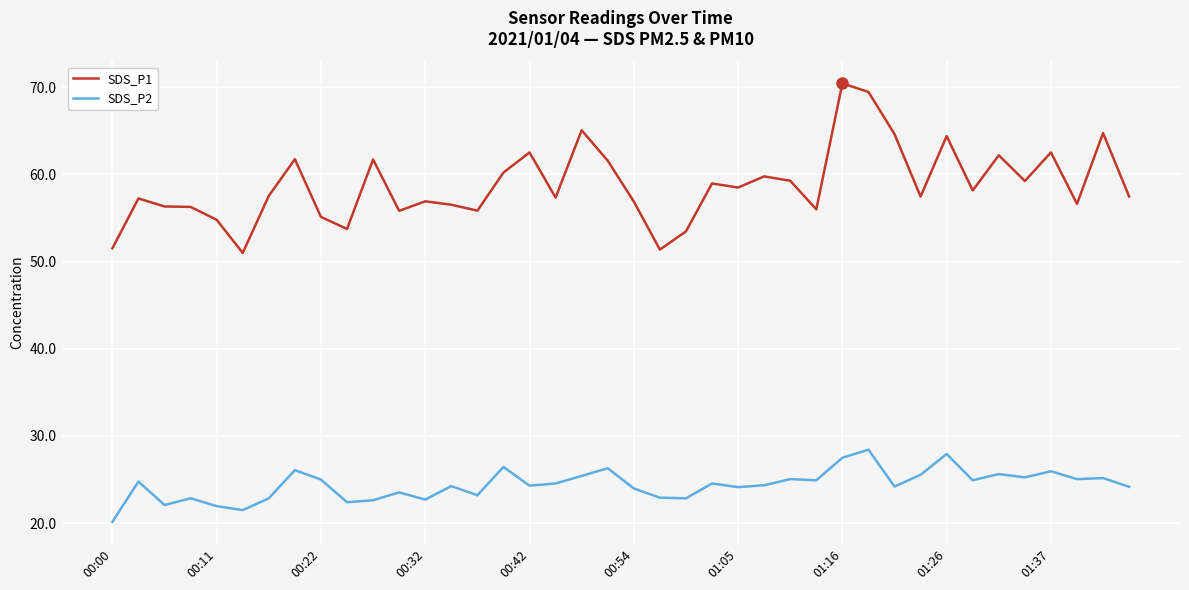

Which series has the widest spread of values?

SDS_P1